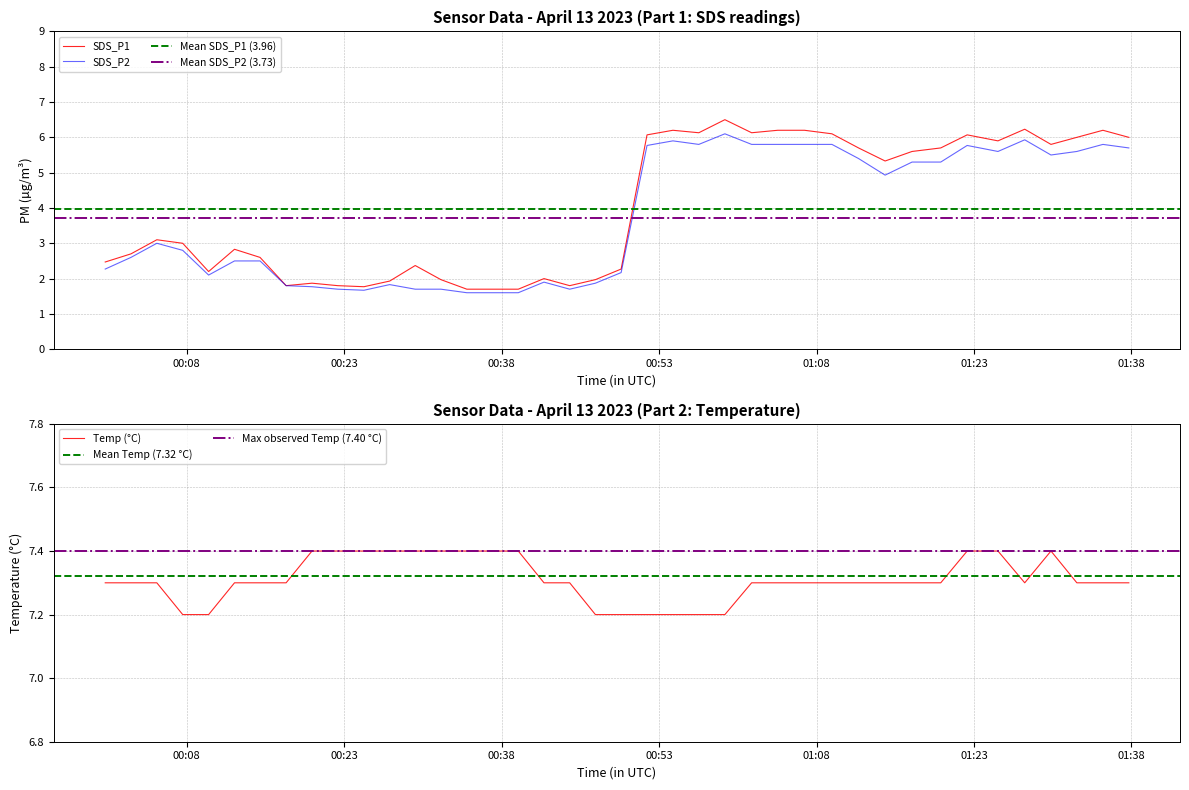

What is the lowest value of the SDS_P1 series?

1.7